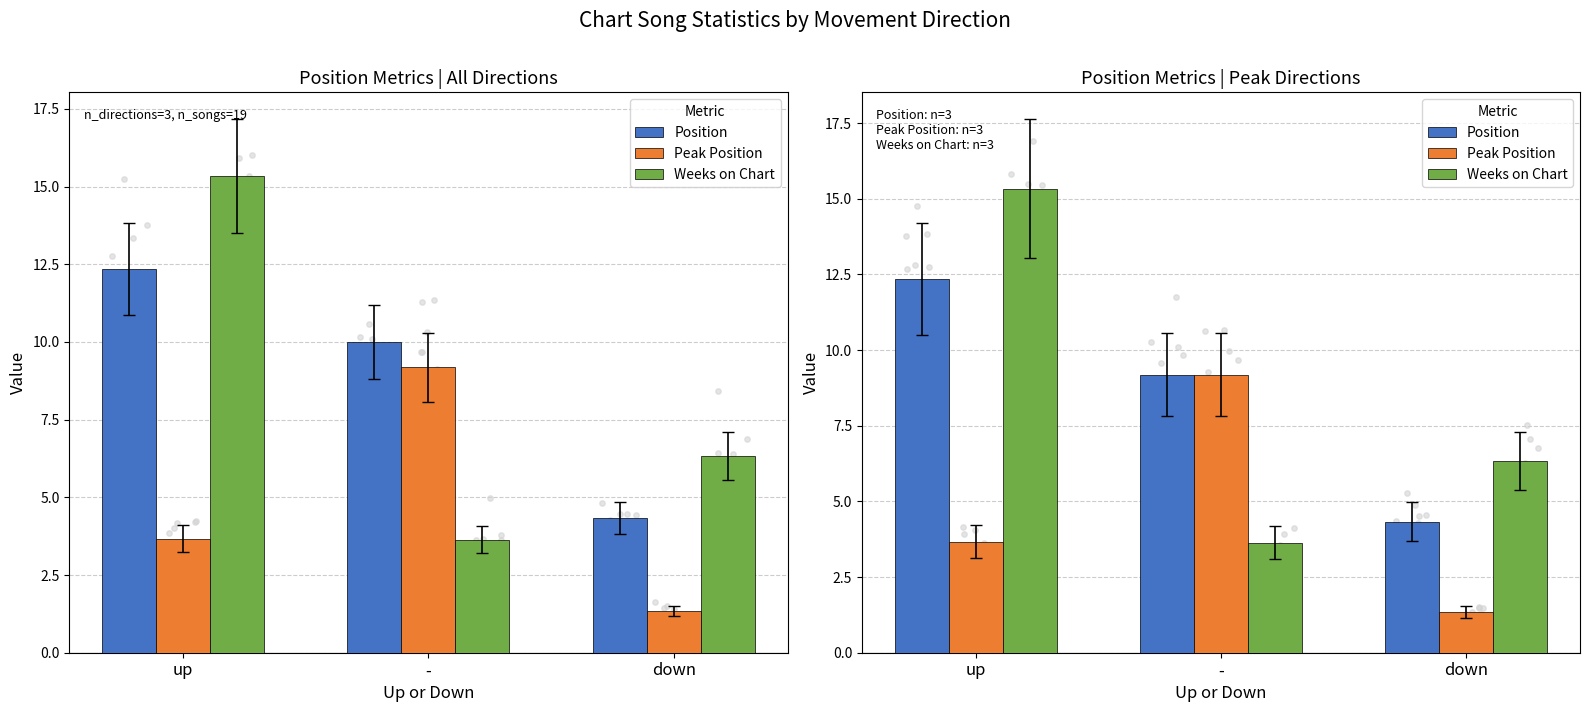

What are all the series names shown in the legend?

Position, Peak Position, Weeks on Chart